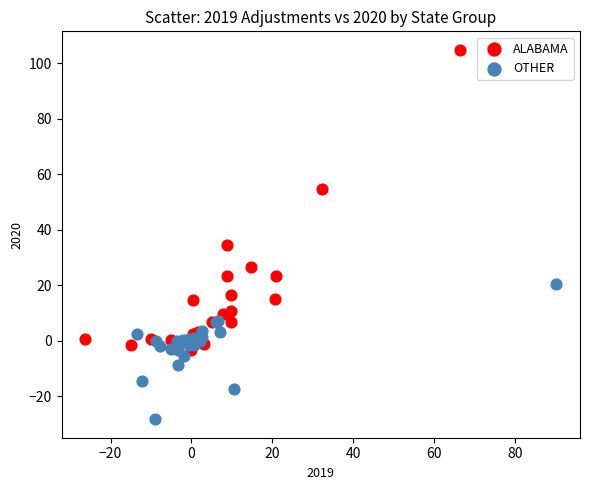

Which series contains the highest Y value?

ALABAMA